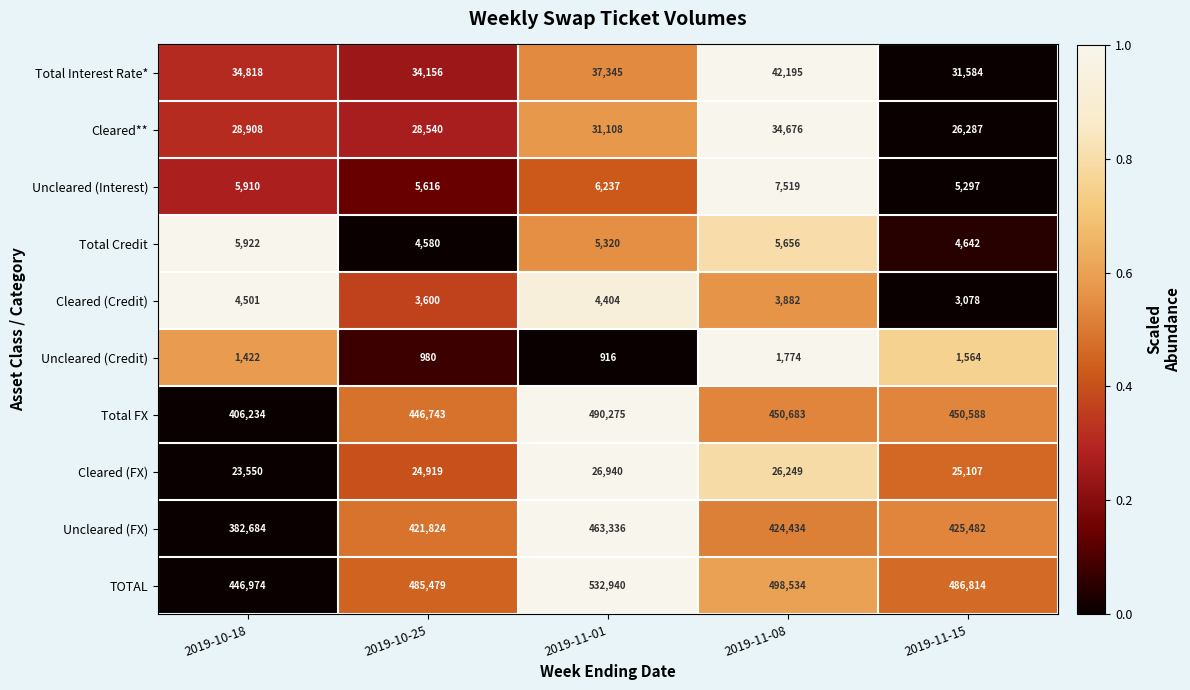

Rank the series by their maximum value, from highest to lowest.

TOTAL, Total FX, Uncleared (FX), Total Interest Rate*, Cleared**, Cleared (FX), Uncleared (Interest), Total Credit, Cleared (Credit), Uncleared (Credit)